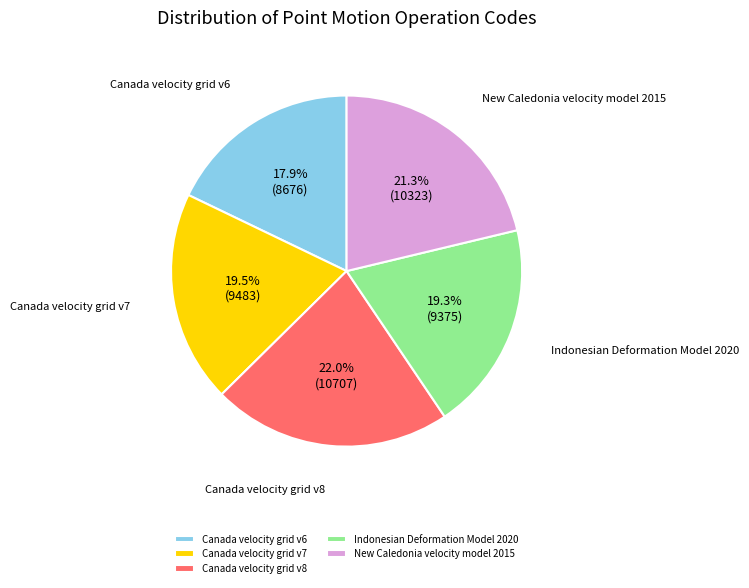

To the nearest percent, what portion does Indonesian Deformation Model 2020 represent?

19%